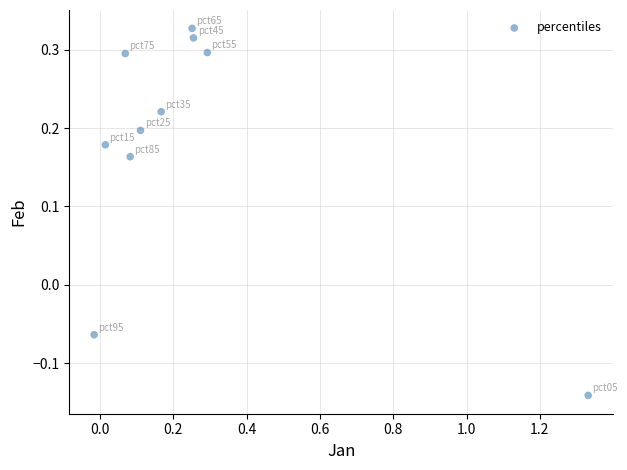

What is the range of X values (max minus min)?

1.3